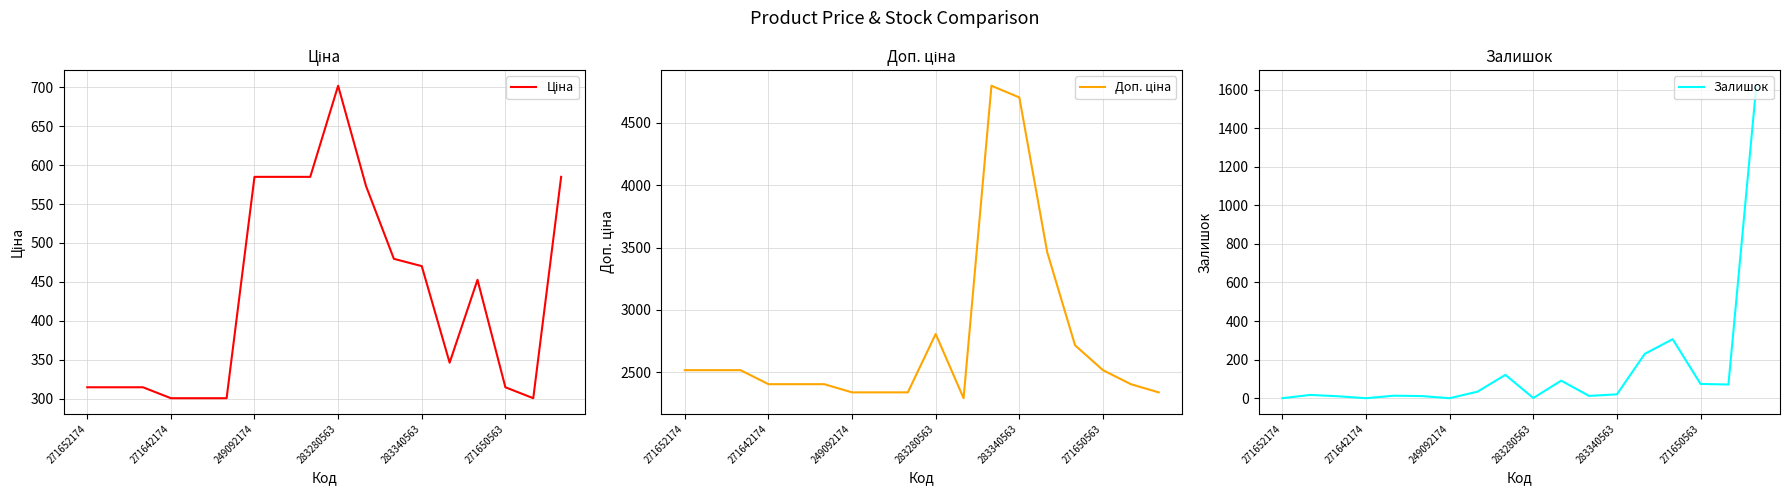

What is the maximum value for Залишок?

1620